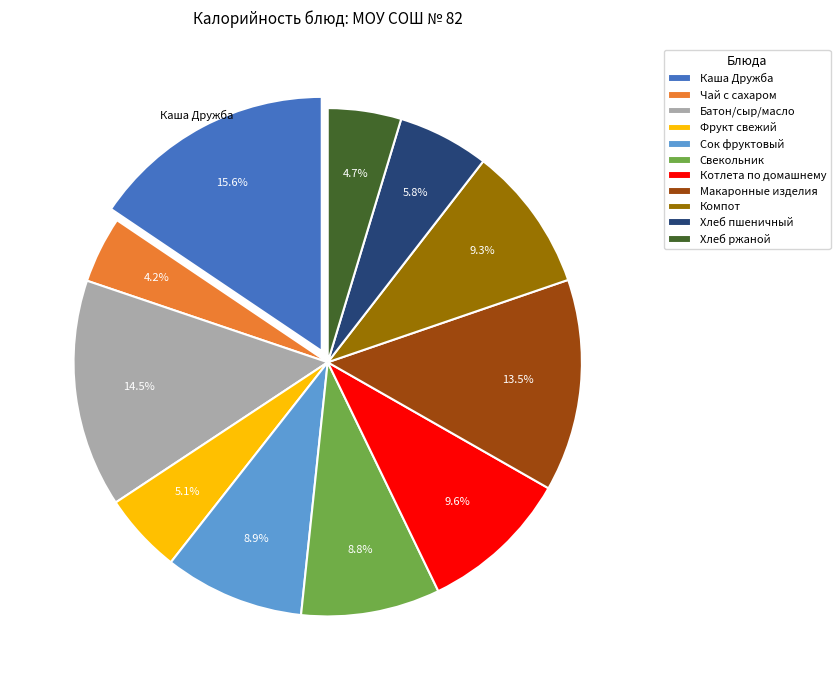

Which slice is the largest?

Каша Дружба